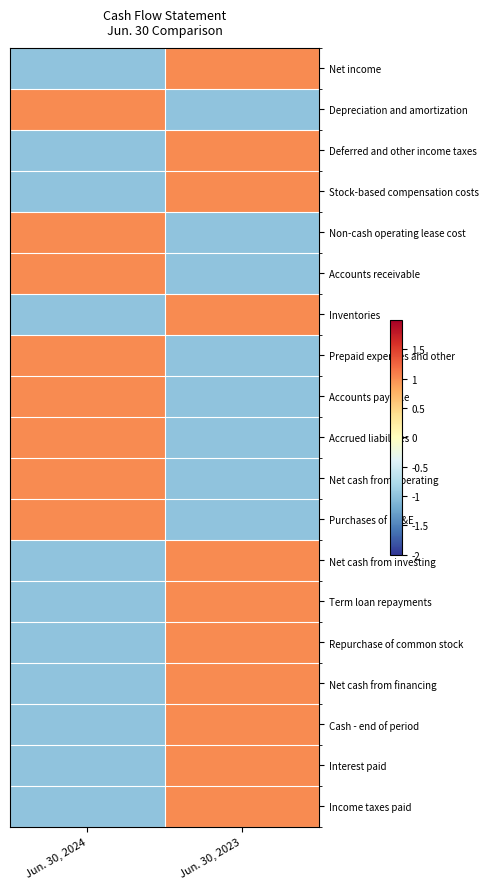

Reading left to right, list all the values displayed in this chart.

Net income: Jun. 30, 2024=-1	Jun. 30, 2023=1
Depreciation and amortization: Jun. 30, 2024=1	Jun. 30, 2023=-1
Deferred and other income taxes: Jun. 30, 2024=-1	Jun. 30, 2023=1
Stock-based compensation costs: Jun. 30, 2024=-1	Jun. 30, 2023=1
Non-cash operating lease cost: Jun. 30, 2024=1	Jun. 30, 2023=-1
Accounts receivable: Jun. 30, 2024=1	Jun. 30, 2023=-1
Inventories: Jun. 30, 2024=-1	Jun. 30, 2023=1
Prepaid expenses and other: Jun. 30, 2024=1	Jun. 30, 2023=-1
Accounts payable: Jun. 30, 2024=1	Jun. 30, 2023=-1
Accrued liabilities: Jun. 30, 2024=1	Jun. 30, 2023=-1
Net cash from operating: Jun. 30, 2024=1	Jun. 30, 2023=-1
Purchases of PP&E: Jun. 30, 2024=1	Jun. 30, 2023=-1
Net cash from investing: Jun. 30, 2024=-1	Jun. 30, 2023=1
Term loan repayments: Jun. 30, 2024=-1	Jun. 30, 2023=1
Repurchase of common stock: Jun. 30, 2024=-1	Jun. 30, 2023=1
Net cash from financing: Jun. 30, 2024=-1	Jun. 30, 2023=1
Cash - end of period: Jun. 30, 2024=-1	Jun. 30, 2023=1
Interest paid: Jun. 30, 2024=-1	Jun. 30, 2023=1
Income taxes paid: Jun. 30, 2024=-1	Jun. 30, 2023=1